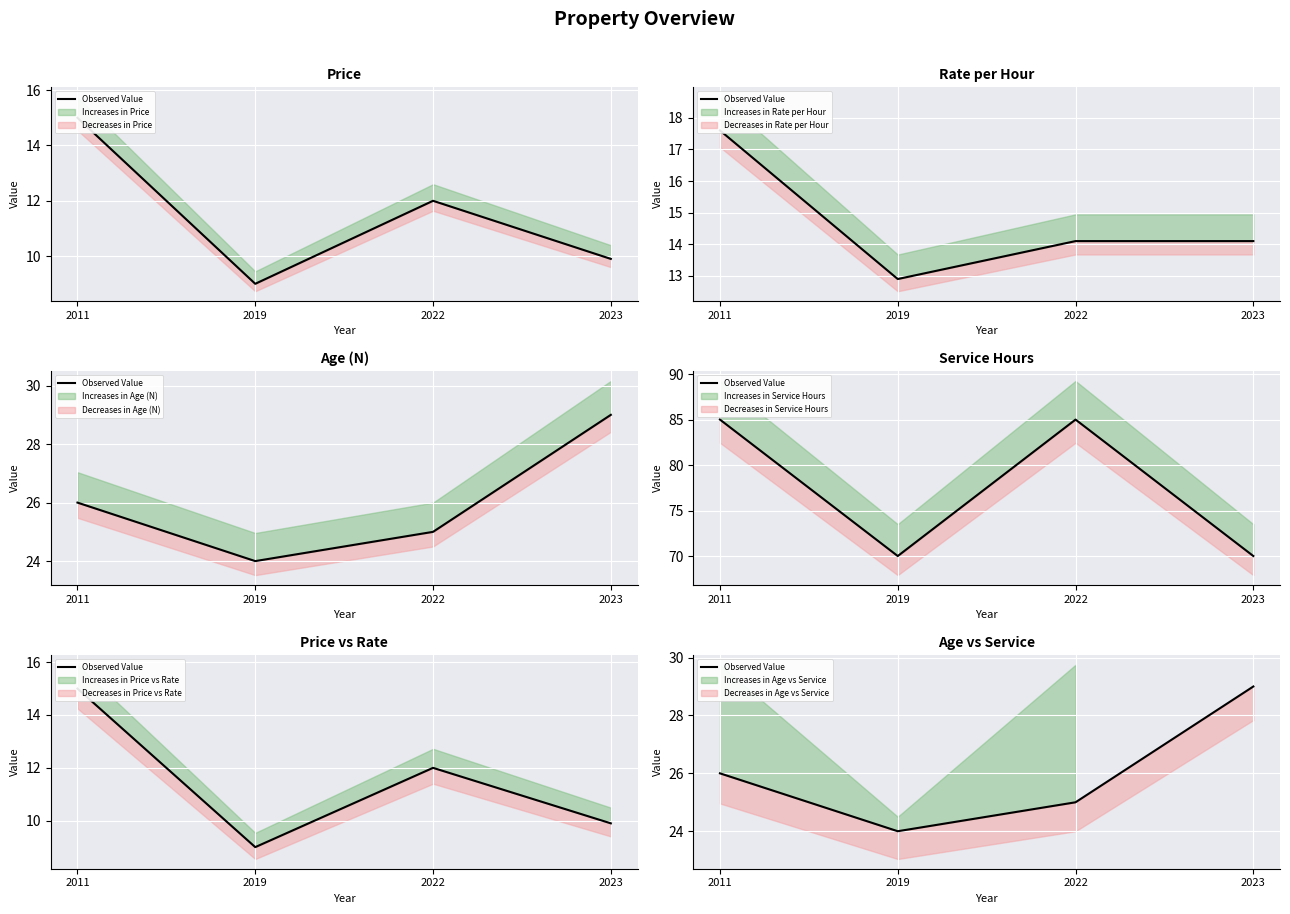

Count the values in the range 25 to 29.

3